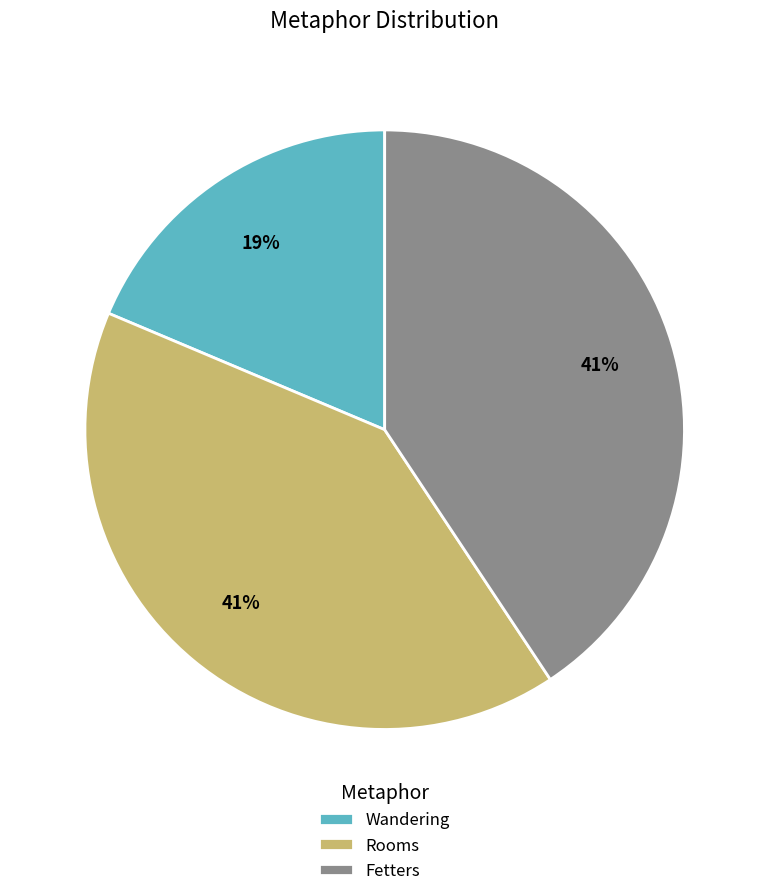

What is the ratio of the value at Rooms to the value at Fetters?

1.0